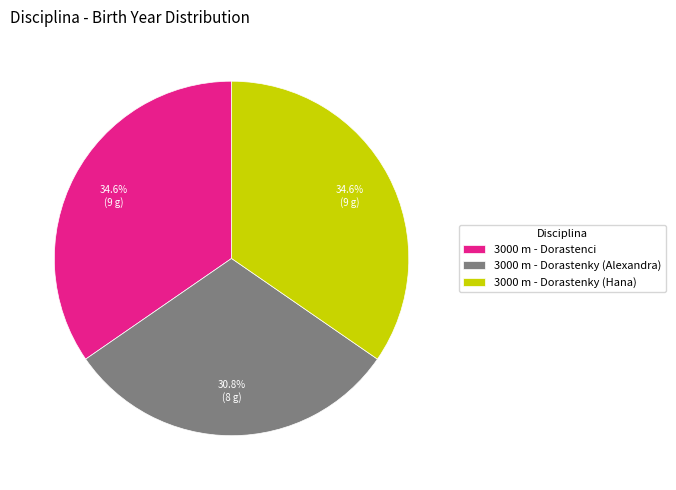

Is there any slice that represents more than half of the pie?

No